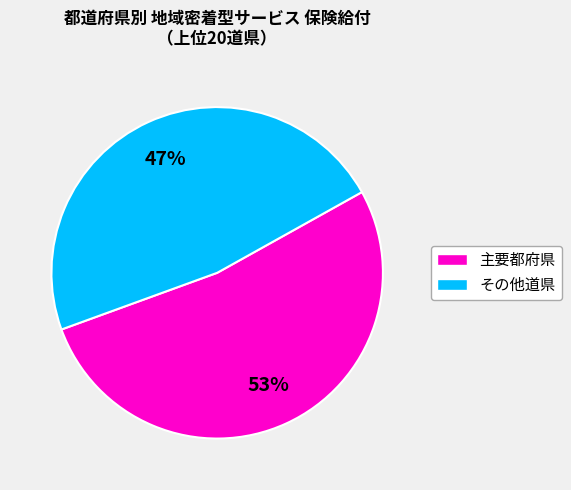

Does any single category account for the majority?

Yes